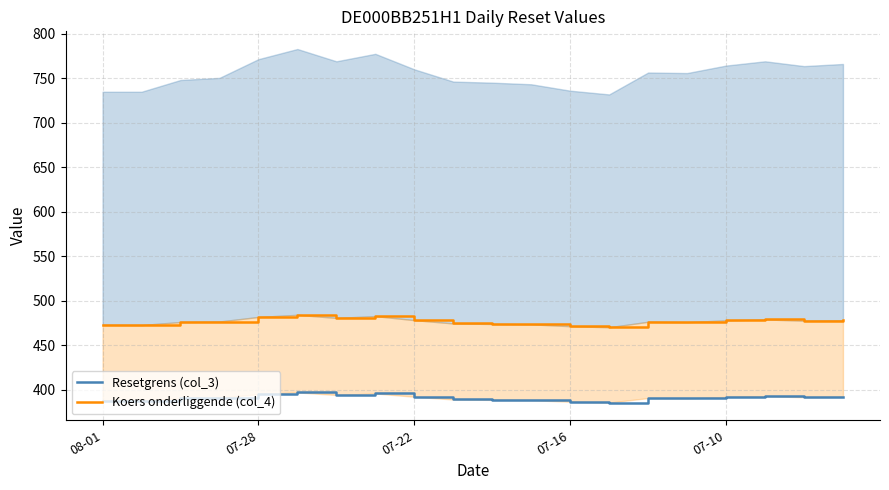

Is the value of Resetgrens (col_3) at 18 greater than the value of Koers onderliggende (col_4) at 16?

No